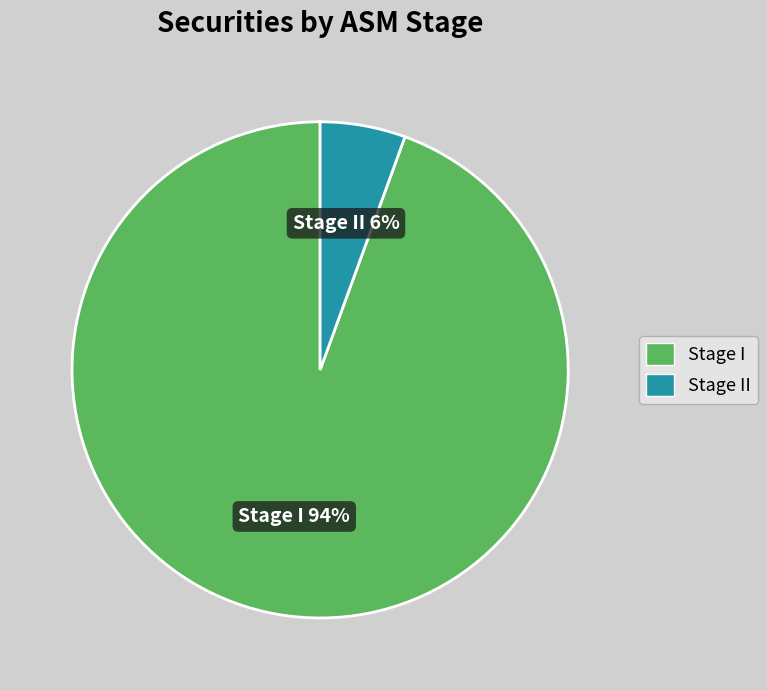

To the nearest percent, what is the average slice percentage?

50%